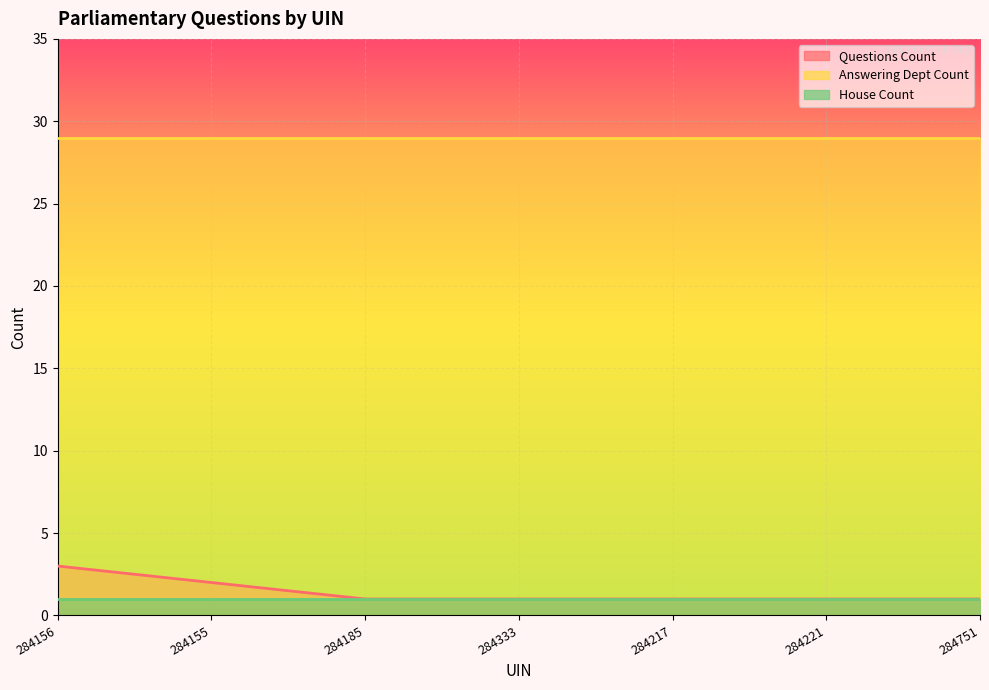

True or false: Answering Dept Count and House Count cross at least once.

False